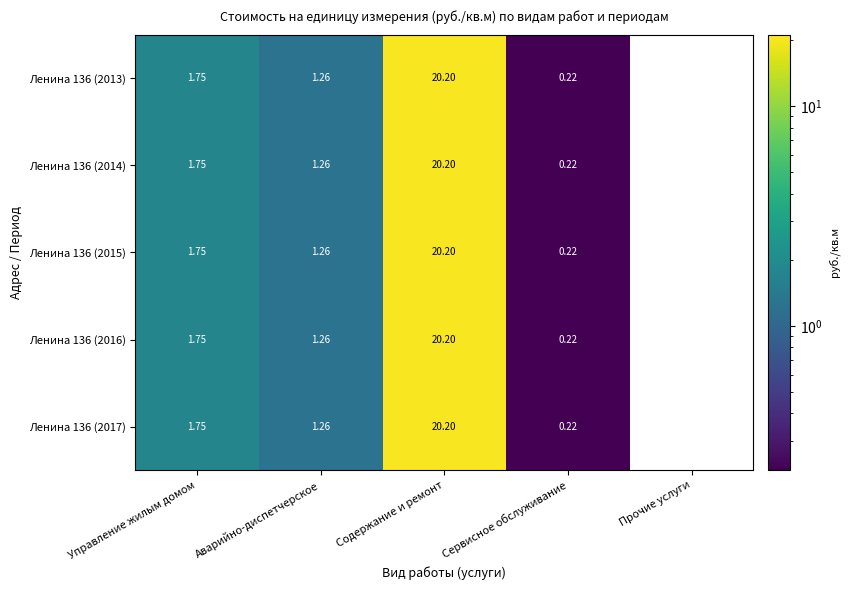

Is the value of Ленина 136 (2016) at Прочие услуги greater than the value of Ленина 136 (2014) at Сервисное обслуживание?

No